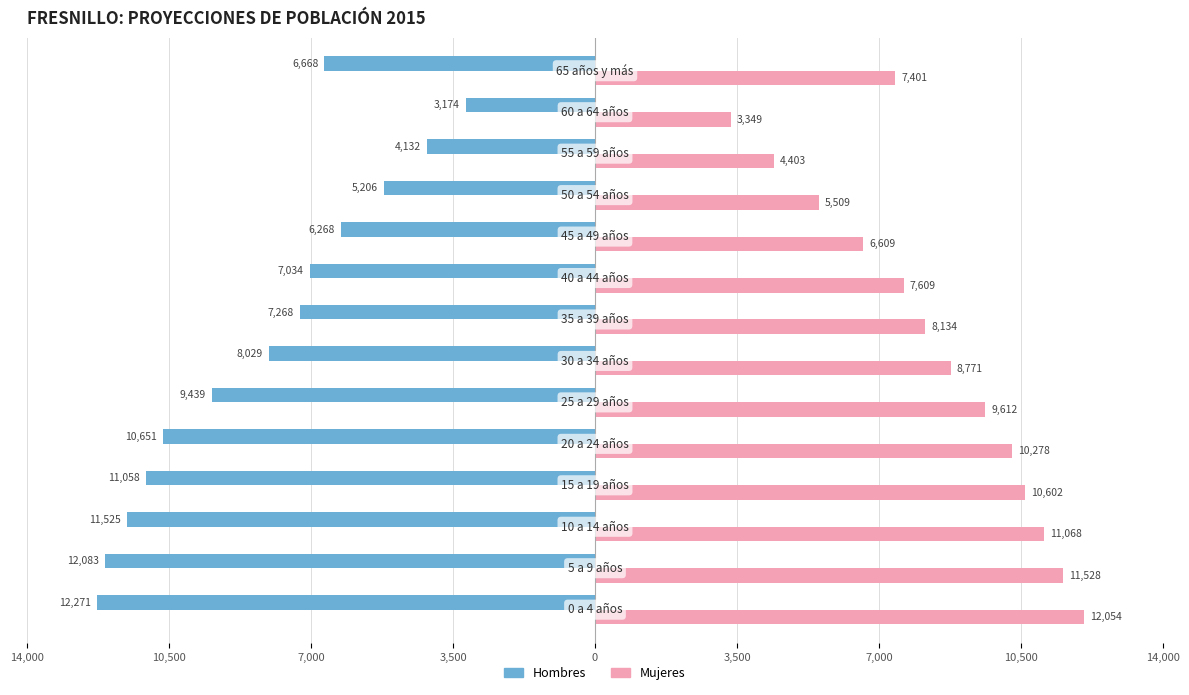

What are all the series names shown in the legend?

Hombres, Mujeres